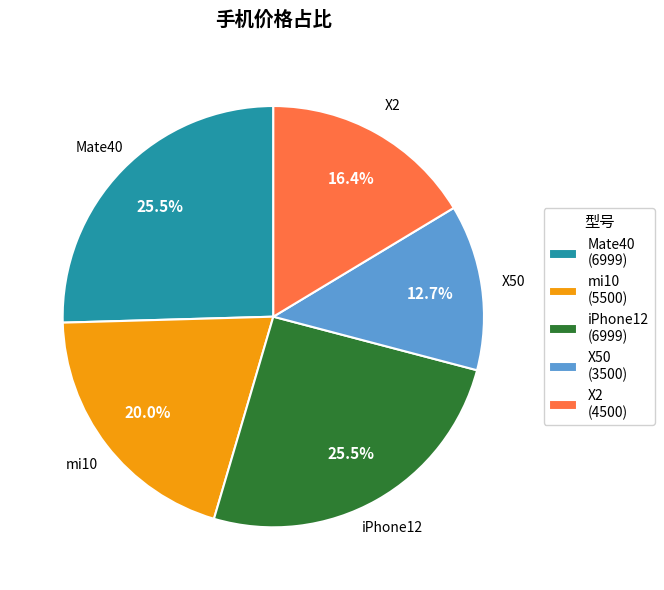

To the nearest percent, what is the average slice percentage?

20%